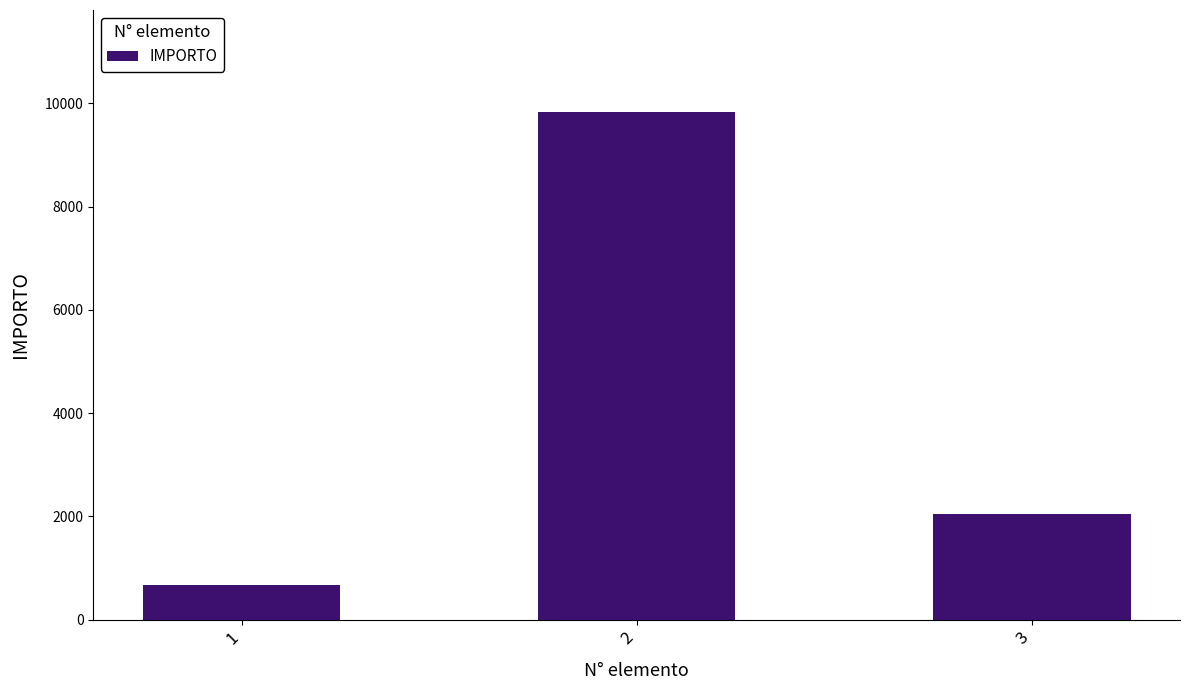

At which label does the data first exceed 2048?

2